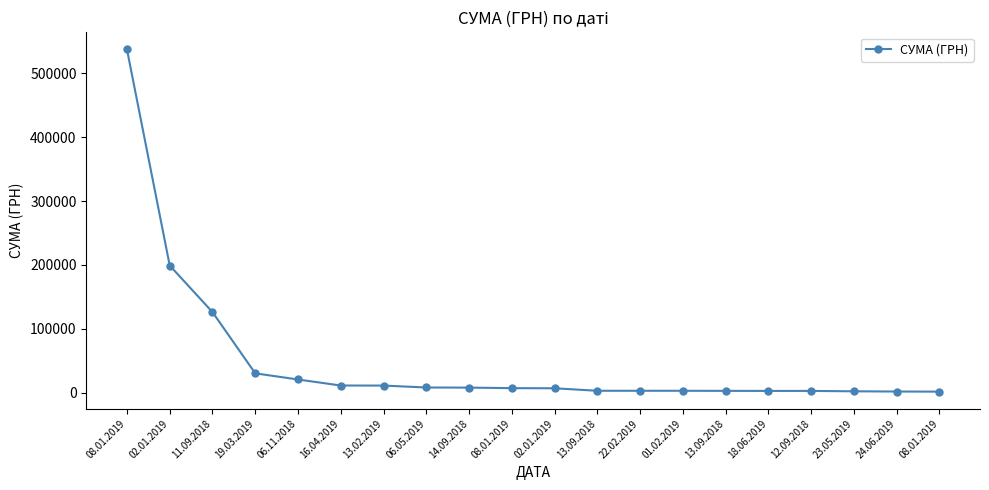

How many lines are shown in the chart?

1